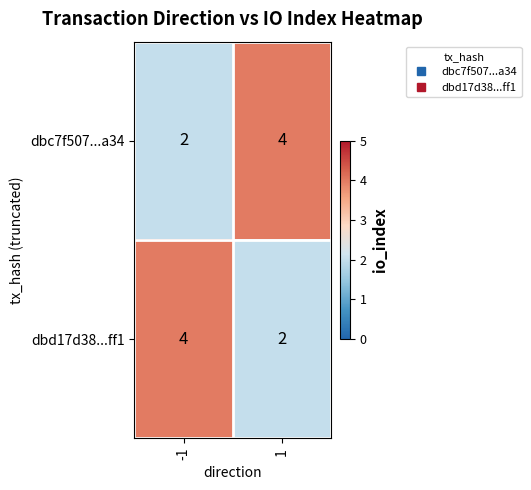

Reading right to left, extract all data points from this chart.

dbc7f507...a34: 4	2
dbd17d38...ff1: 2	4